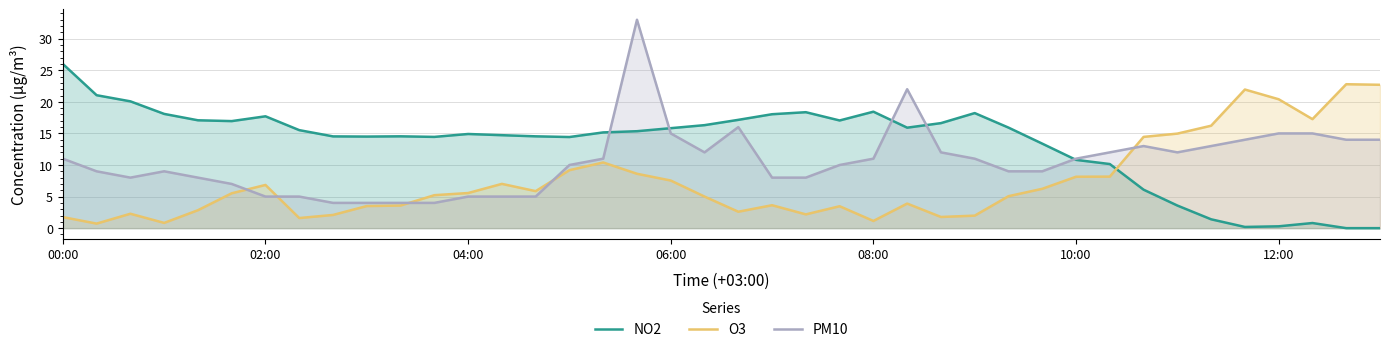

How many lines are shown in the chart?

3